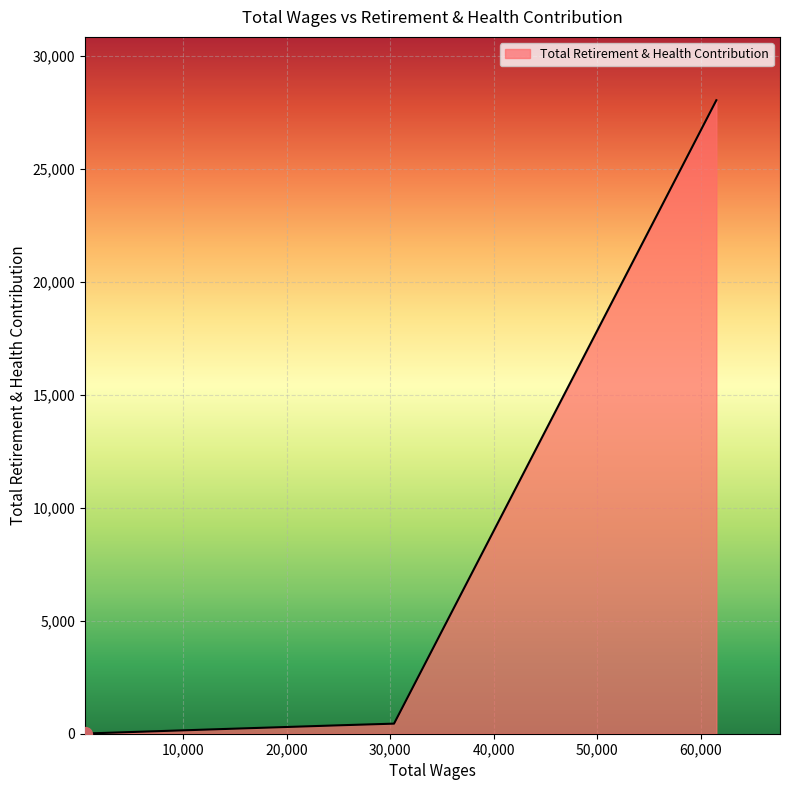

What is the difference between the maximum and minimum values?

28022